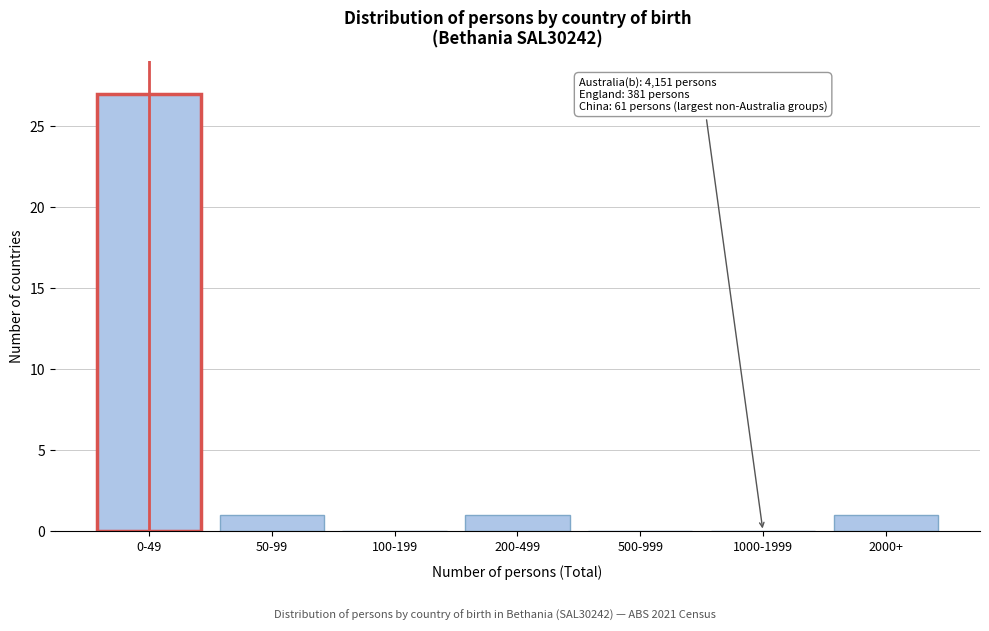

The value at 1000-1999 is 0. True or false?

True